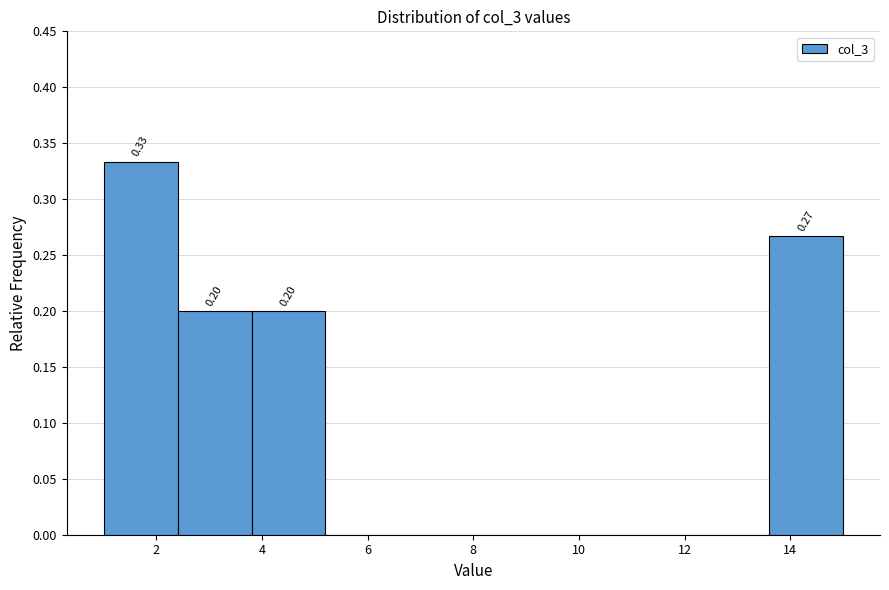

Over which range of the x-axis is the bar tallest?

1.0 to 2.4